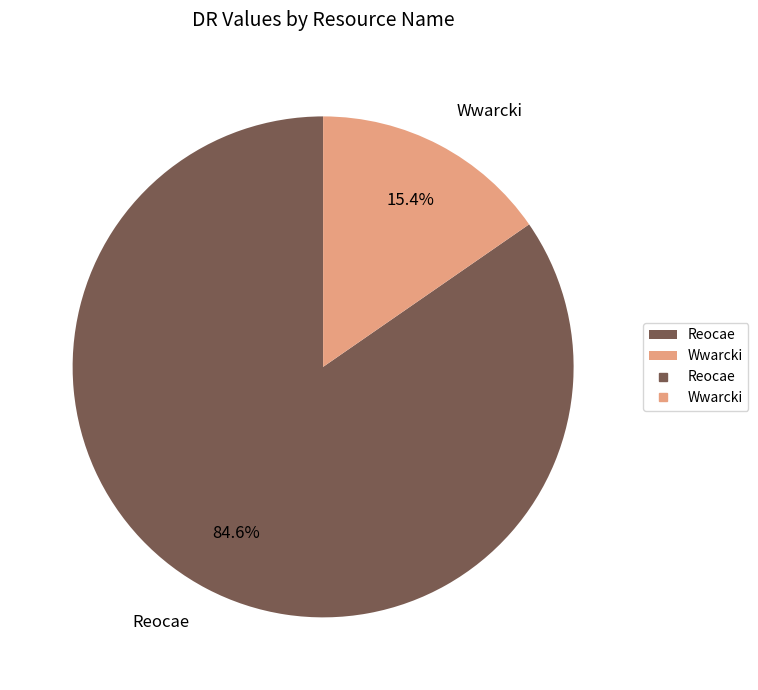

To the nearest percent, what portion does Wwarcki represent?

15%